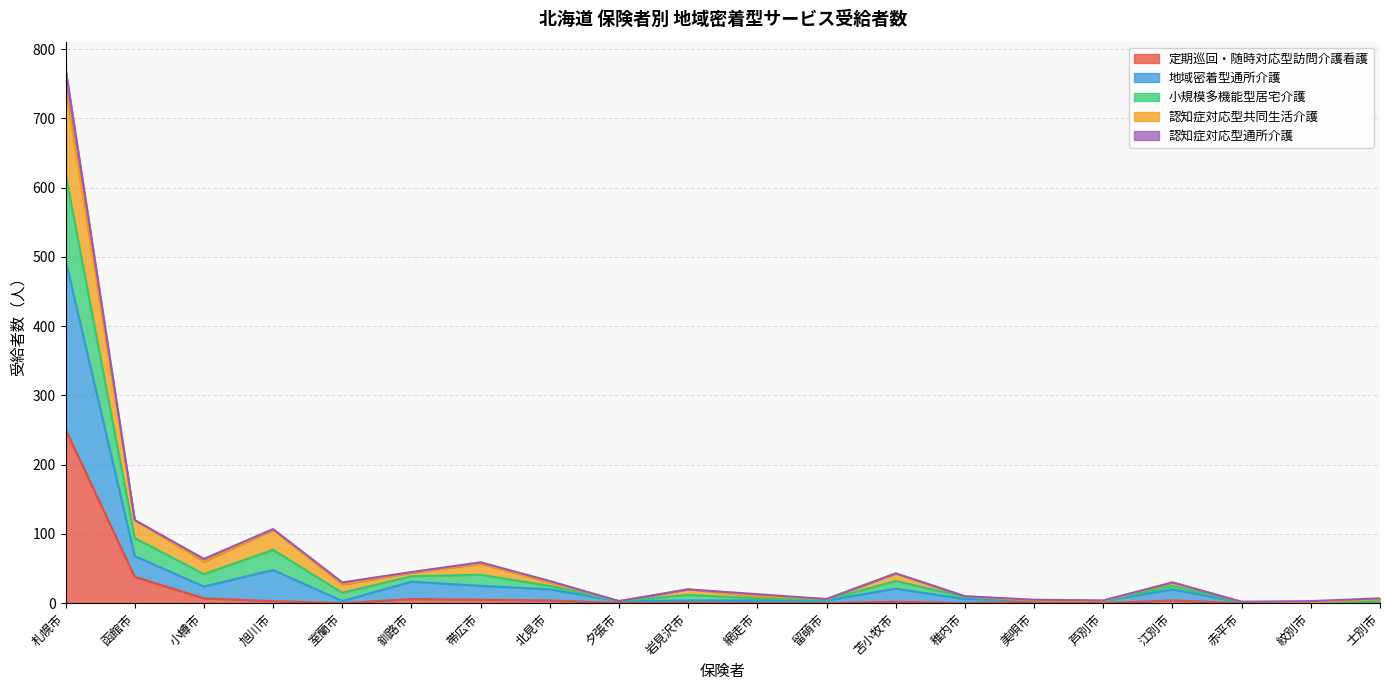

Which category has the lowest value in the 認知症対応型共同生活介護 series?

赤平市